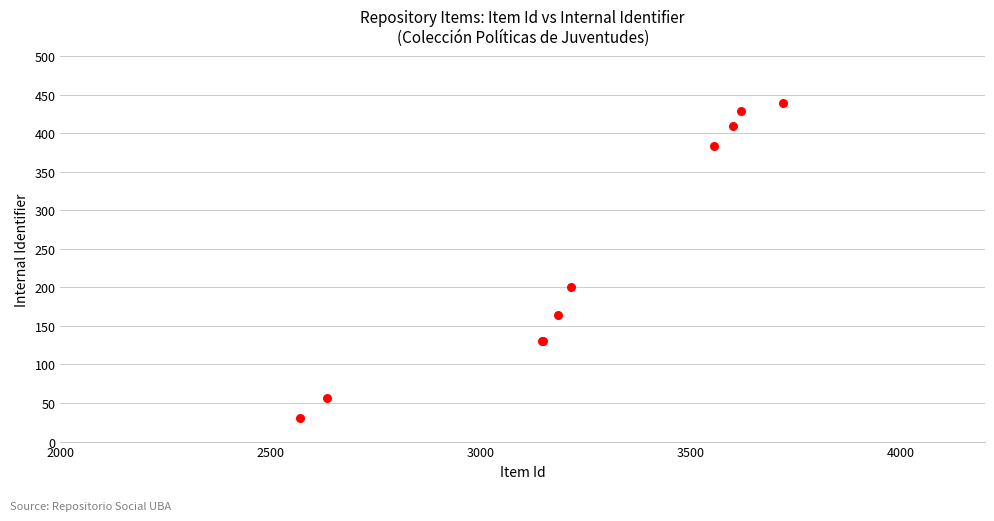

What Y value in the scatter plot is closest to 235?

200